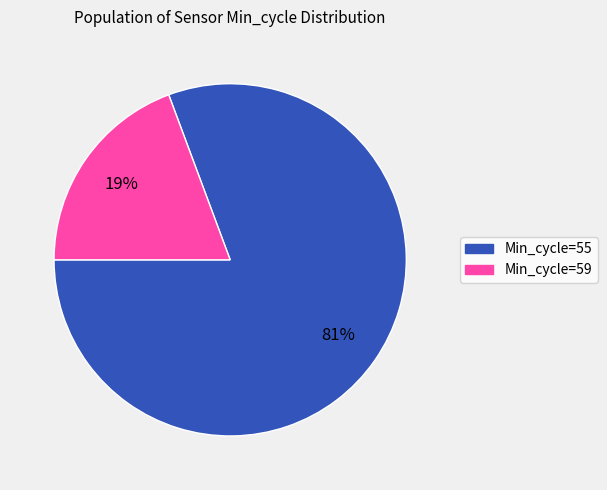

To the nearest percent, what is the average slice percentage?

50%